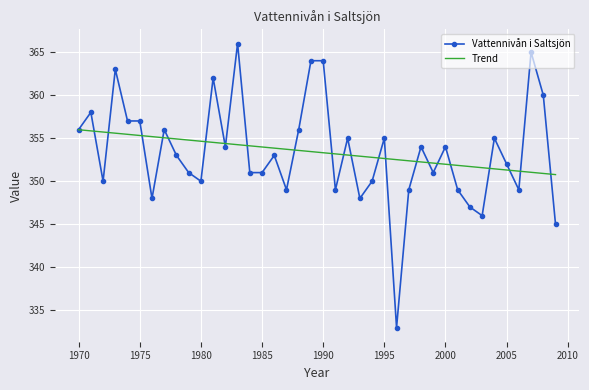

What is the lowest value of the Trend series?

350.8